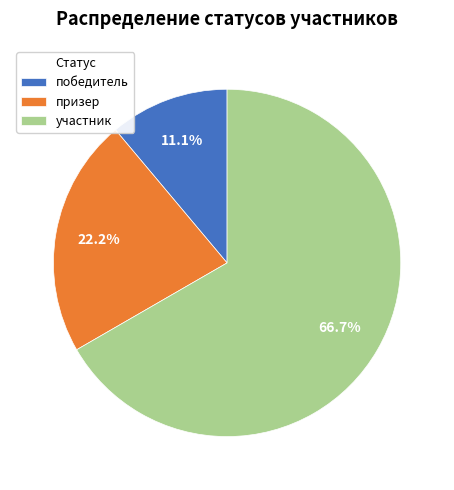

How many slices are in this pie chart?

3